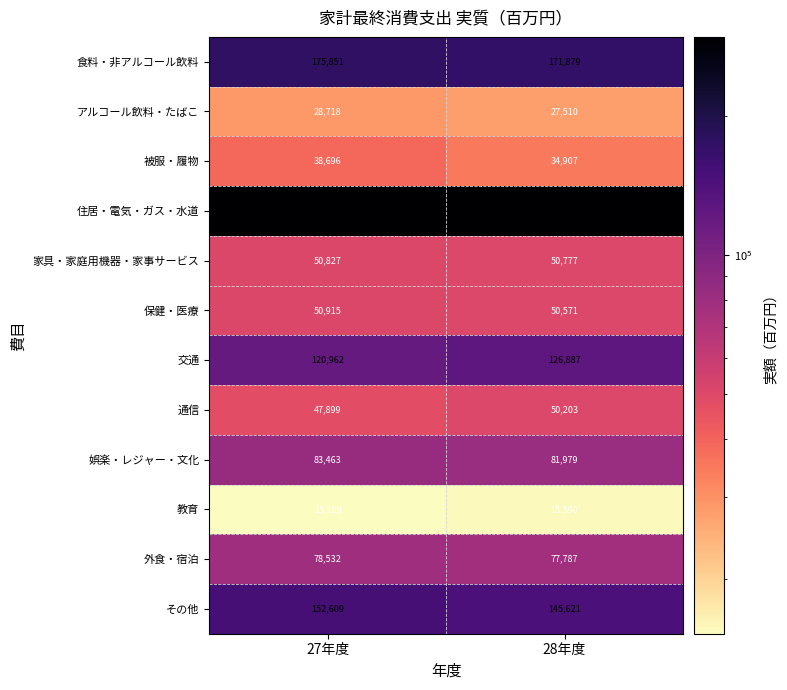

Rank the series by their maximum value, from lowest to highest.

教育, アルコール飲料・たばこ, 被服・履物, 通信, 家具・家庭用機器・家事サービス, 保健・医療, 外食・宿泊, 娯楽・レジャー・文化, 交通, その他, 食料・非アルコール飲料, 住居・電気・ガス・水道